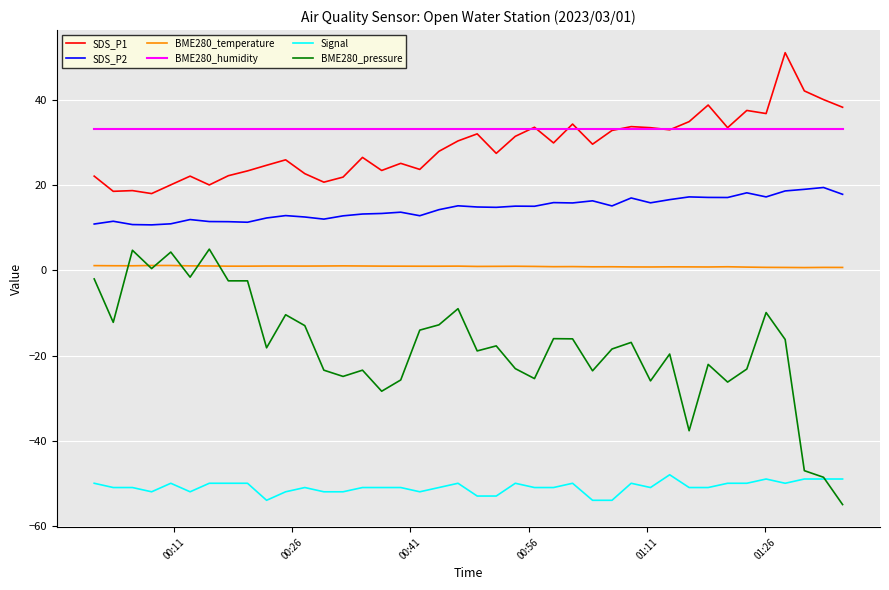

True or false: SDS_P2 and BME280_humidity intersect in this chart.

False